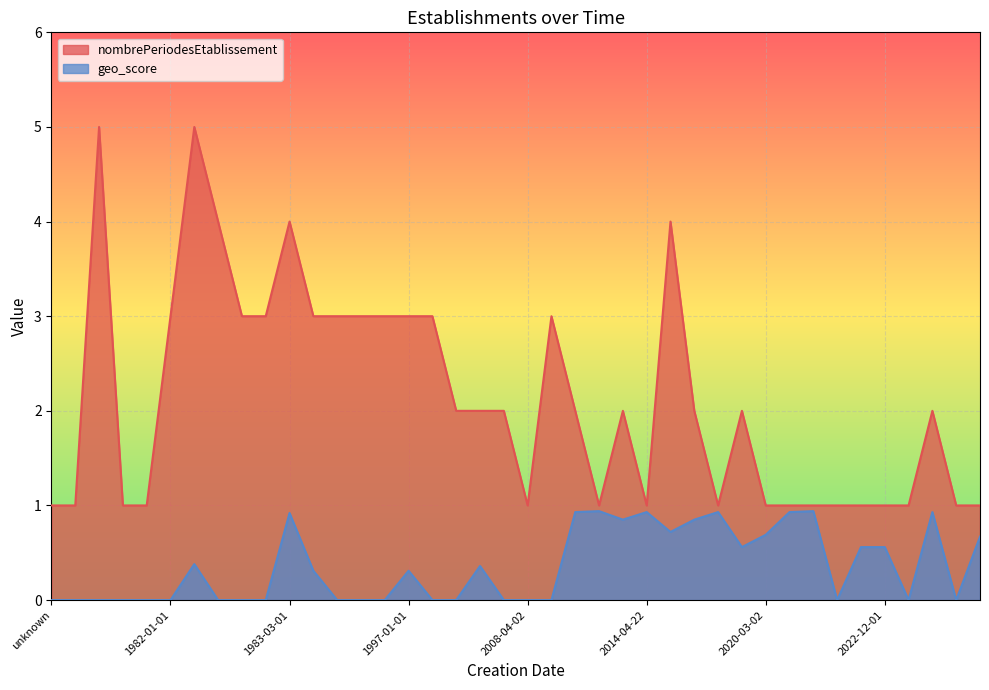

Which has a higher value, 1987-09-12 or 2012-02-26?

1987-09-12